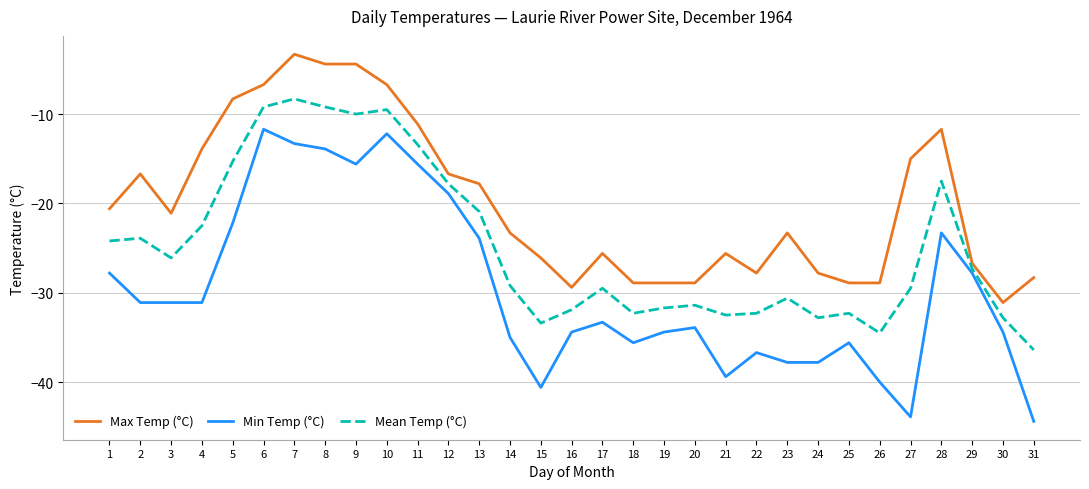

The value of Min Temp (°C) at 16 is -18.0. True or false?

False